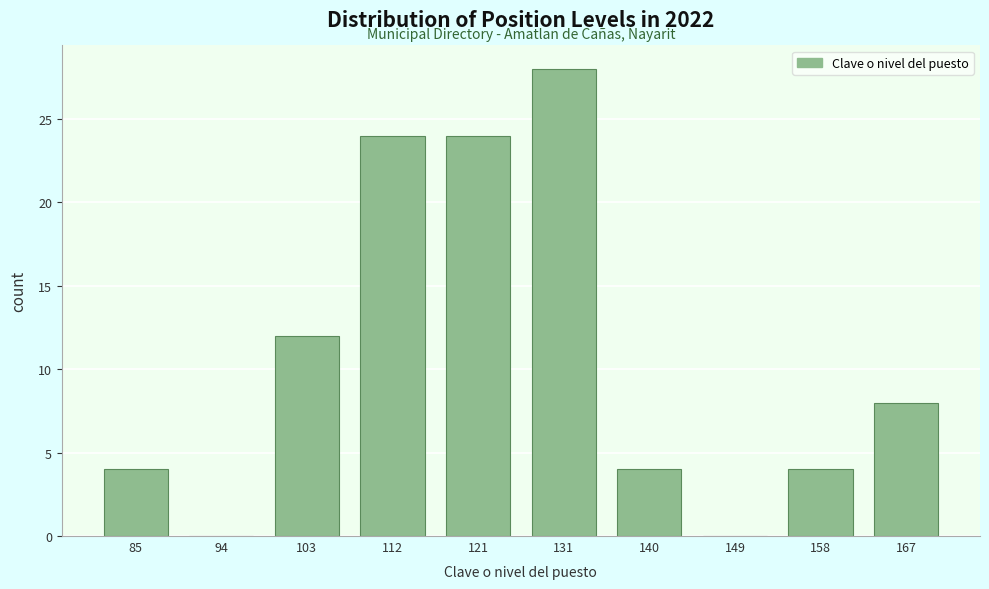

Reading left to right, list all the values displayed in this chart.

85=4	94=0	103=12	112=24	121=24	131=28	140=4	149=0	158=4	167=8